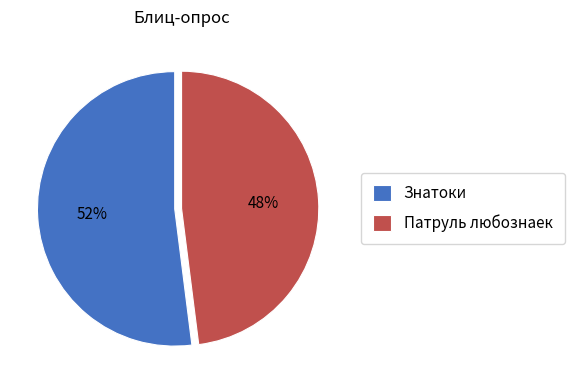

Which slice is the largest?

Знатоки